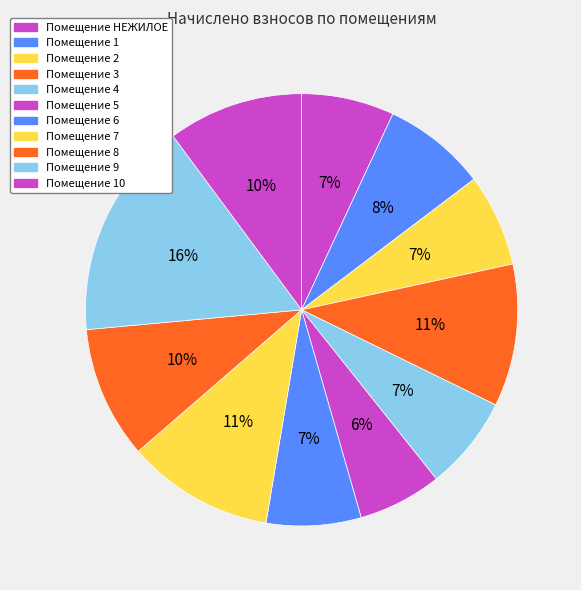

How many segments does this pie chart have?

11